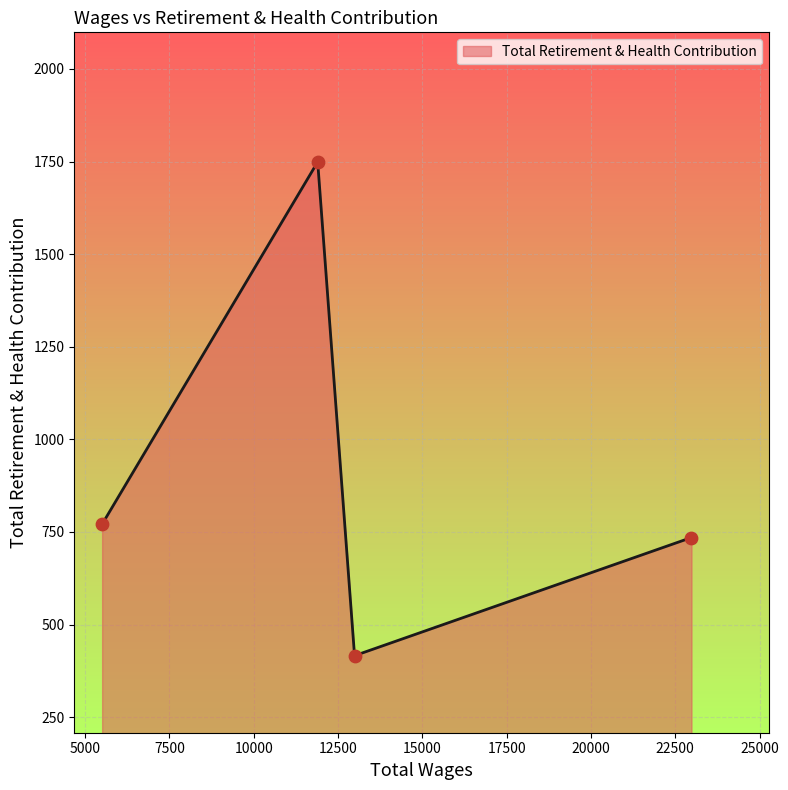

How many interior local valleys (lower than both neighbors) does the data have?

1